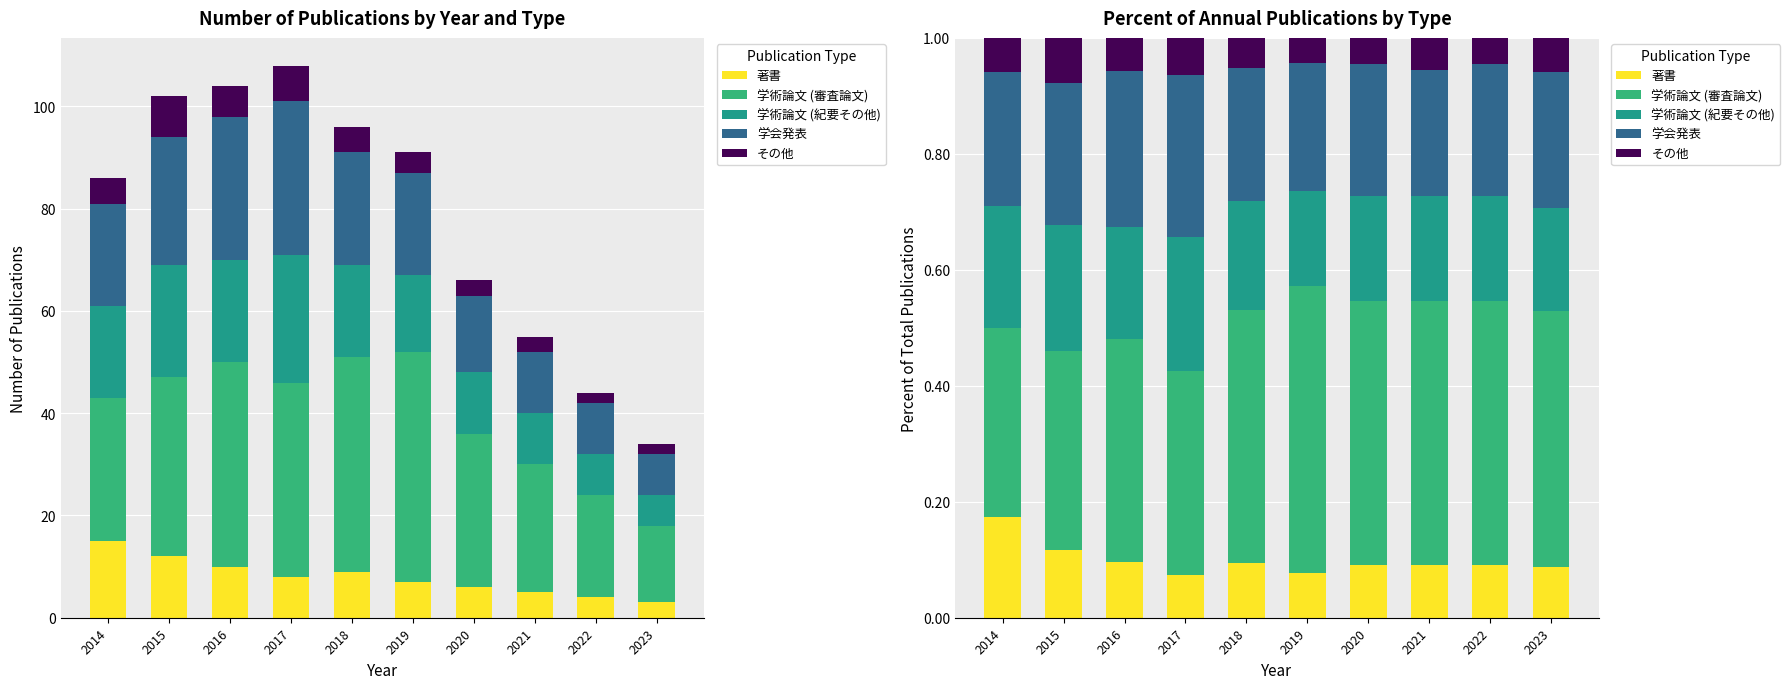

What is the spread (max minus min) of values at 2019?

0.5